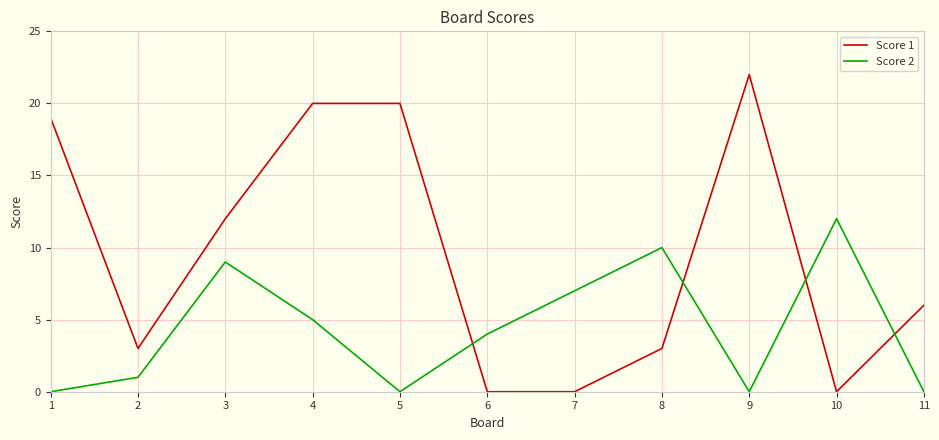

Which series has the widest spread of values?

Score 1